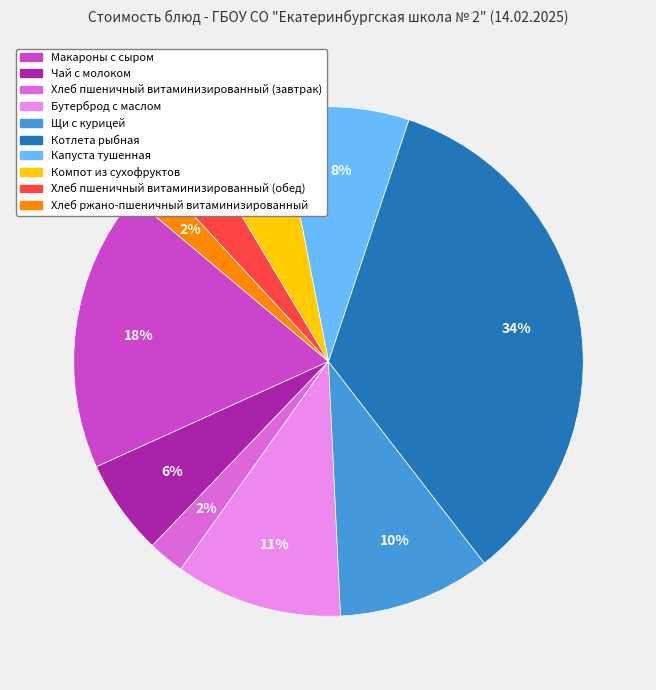

To the nearest percent, what is the difference between the Компот из сухофруктов and Хлеб ржано-пшеничный витаминизированный slice percentages?

3%